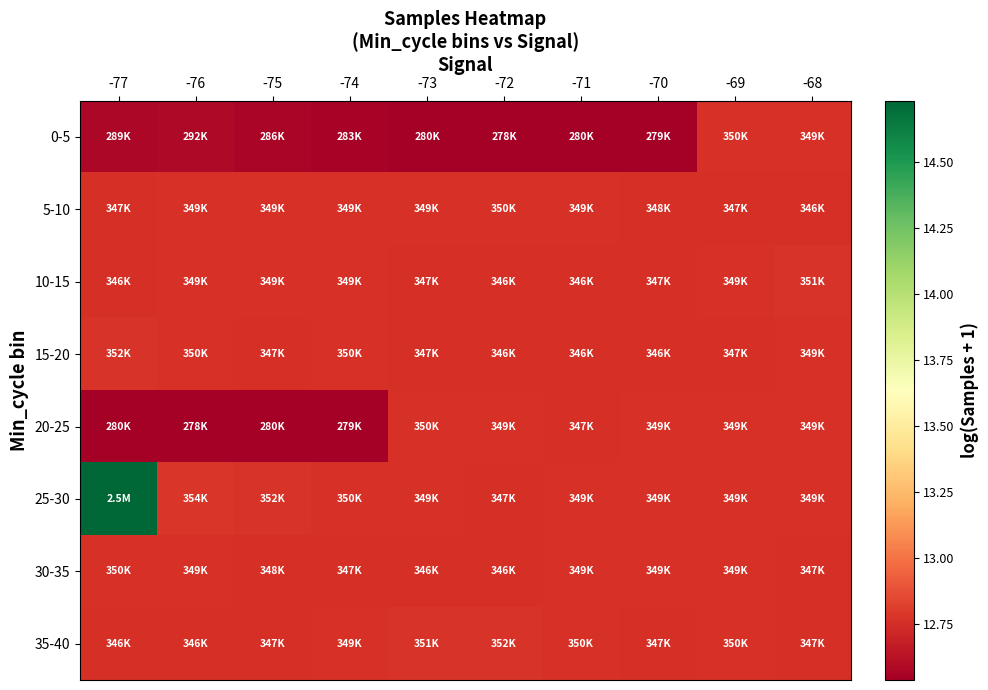

Reading right to left, list all the values displayed in this chart.

0-5: -68=12.8	-69=12.8	-70=12.5	-71=12.5	-72=12.5	-73=12.5	-74=12.6	-75=12.6	-76=12.6	-77=12.6
5-10: -68=12.8	-69=12.8	-70=12.8	-71=12.8	-72=12.8	-73=12.8	-74=12.8	-75=12.8	-76=12.8	-77=12.8
10-15: -68=12.8	-69=12.8	-70=12.8	-71=12.8	-72=12.8	-73=12.8	-74=12.8	-75=12.8	-76=12.8	-77=12.8
15-20: -68=12.8	-69=12.8	-70=12.8	-71=12.8	-72=12.8	-73=12.8	-74=12.8	-75=12.8	-76=12.8	-77=12.8
20-25: -68=12.8	-69=12.8	-70=12.8	-71=12.8	-72=12.8	-73=12.8	-74=12.5	-75=12.5	-76=12.5	-77=12.5
25-30: -68=12.8	-69=12.8	-70=12.8	-71=12.8	-72=12.8	-73=12.8	-74=12.8	-75=12.8	-76=12.8	-77=14.7
30-35: -68=12.8	-69=12.8	-70=12.8	-71=12.8	-72=12.8	-73=12.8	-74=12.8	-75=12.8	-76=12.8	-77=12.8
35-40: -68=12.8	-69=12.8	-70=12.8	-71=12.8	-72=12.8	-73=12.8	-74=12.8	-75=12.8	-76=12.8	-77=12.8